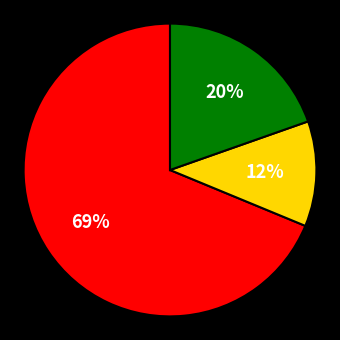

Does any single category account for the majority?

Yes